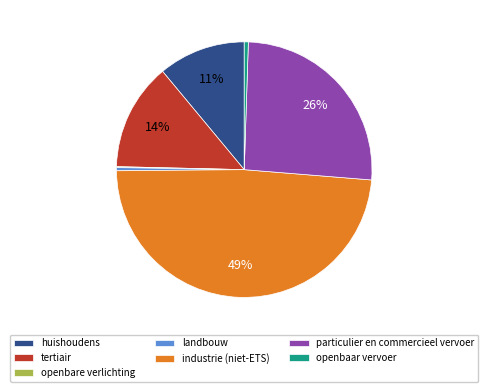

To the nearest percent, what portion does industrie (niet-ETS) represent?

49%